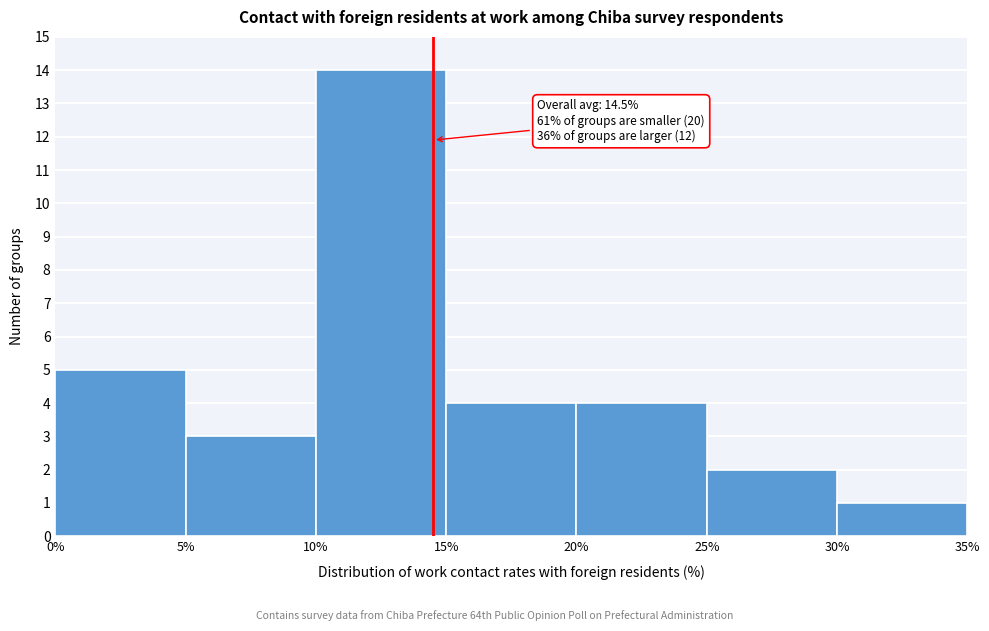

Which range on the x-axis has the tallest bar?

10% to 15%